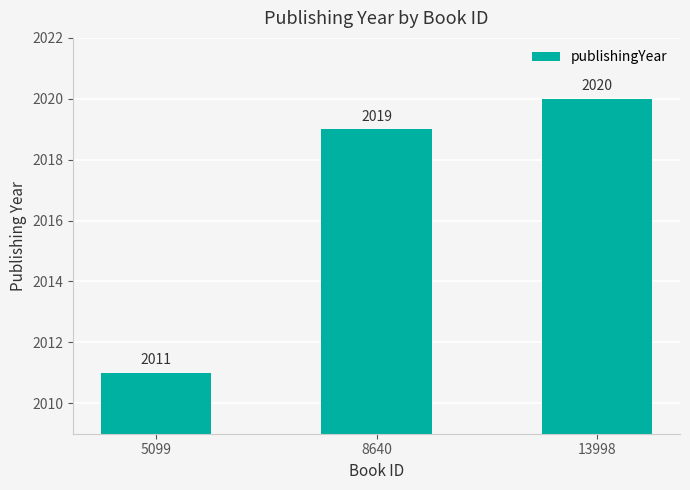

At which label is the value closest to 2015?

5099